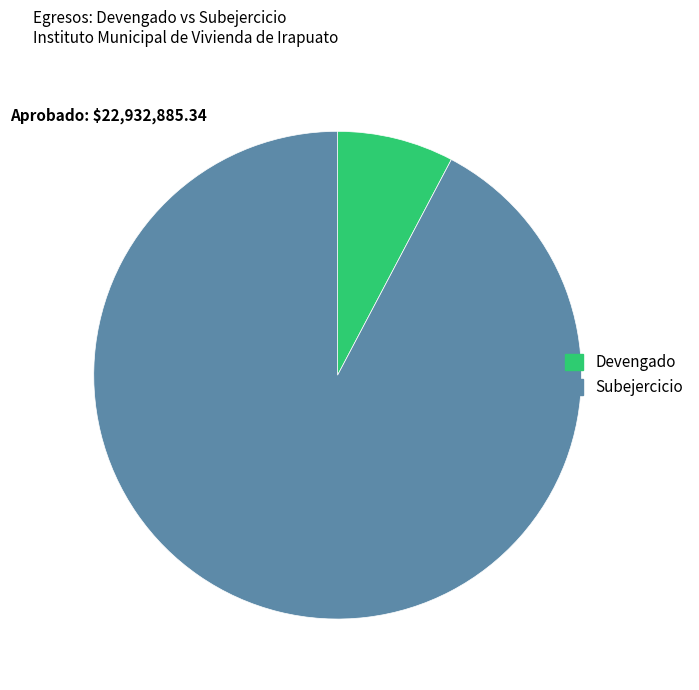

Does Devengado account for over 50% of the chart?

No